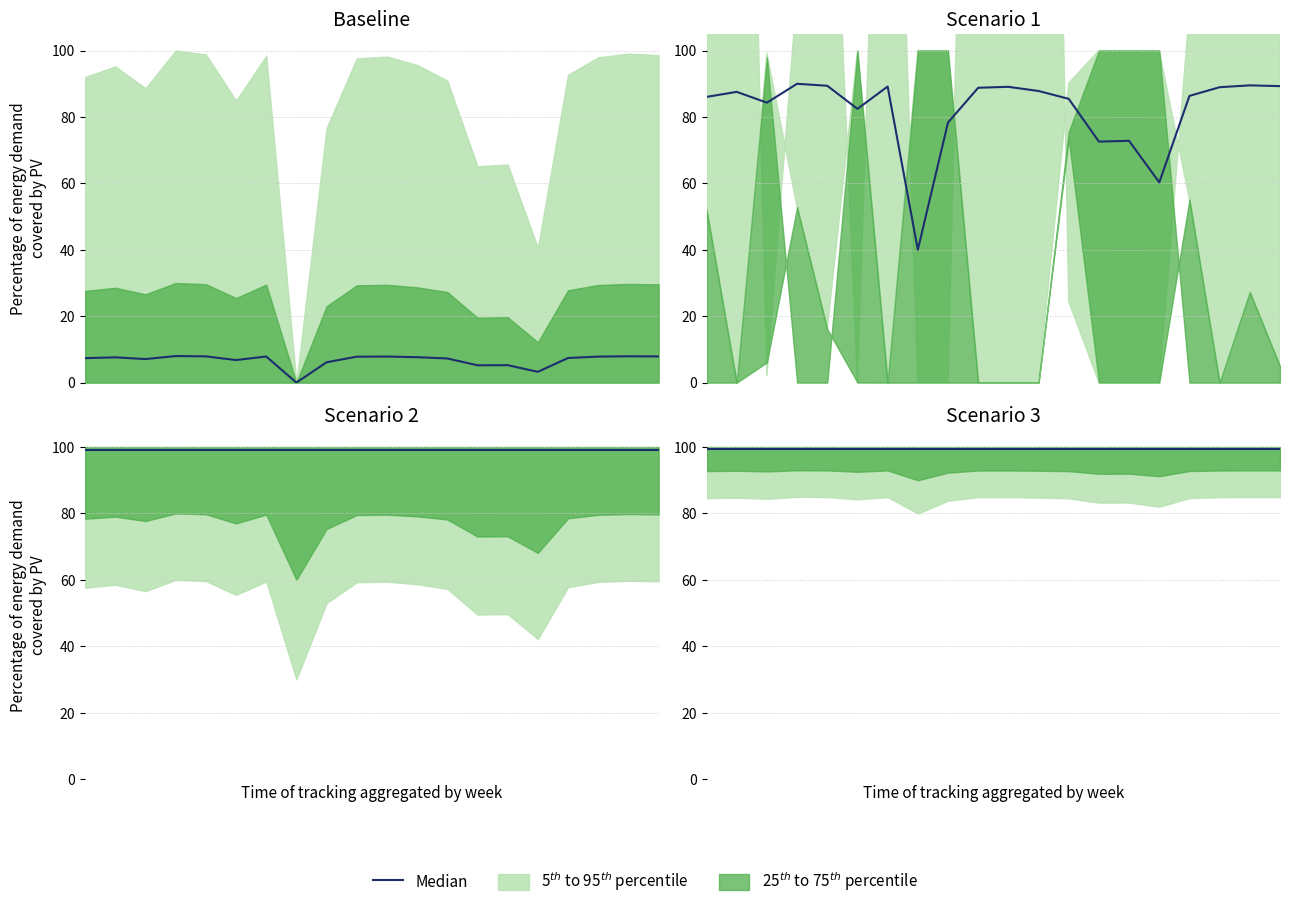

True or false: norm_value and value intersect in this chart.

False